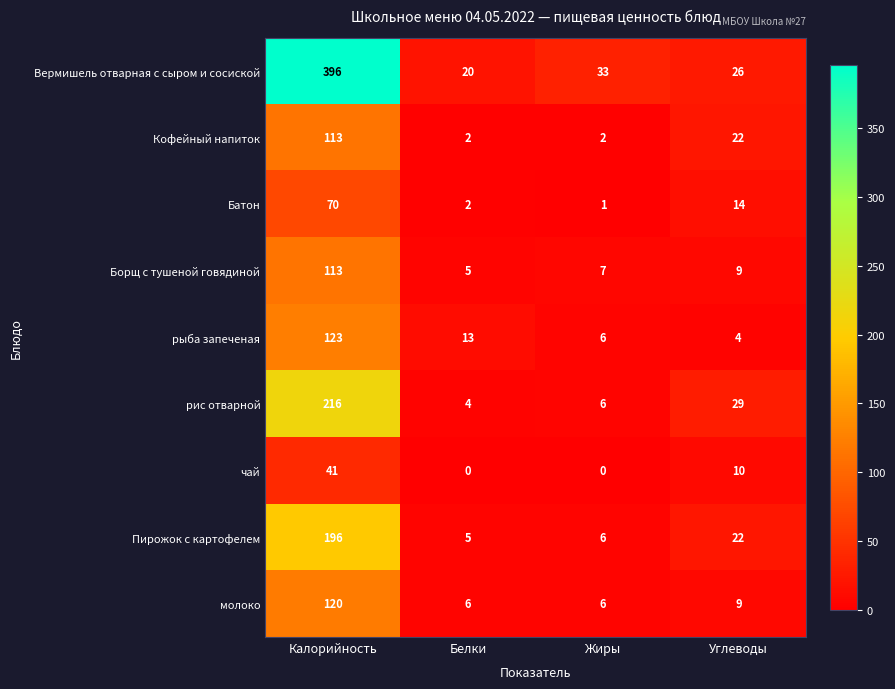

What is the difference between the maximum and minimum values in the Борщ с тушеной говядиной series?

108